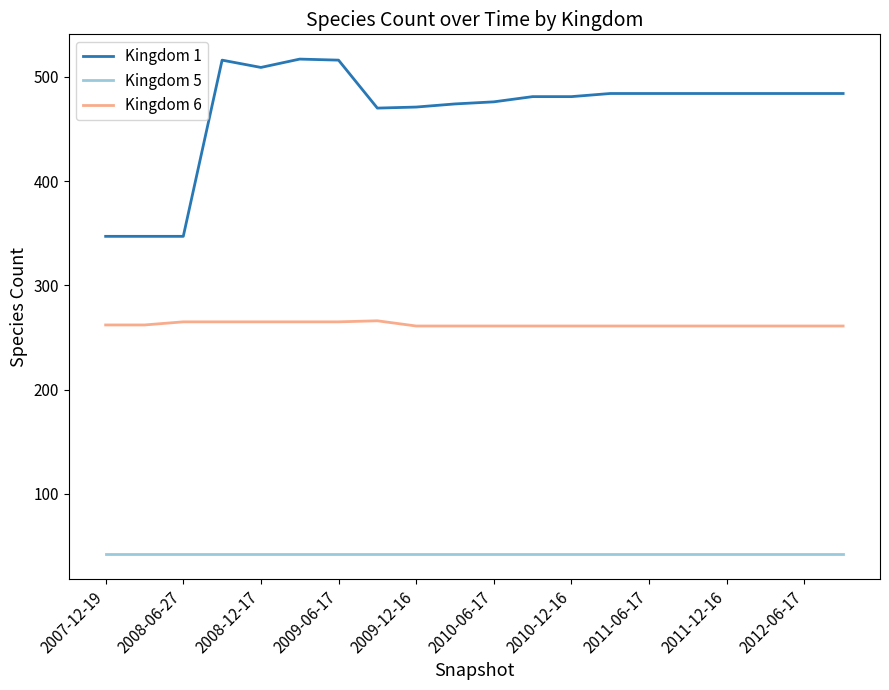

Rank the series by their average value, from highest to lowest.

Kingdom 1, Kingdom 6, Kingdom 5